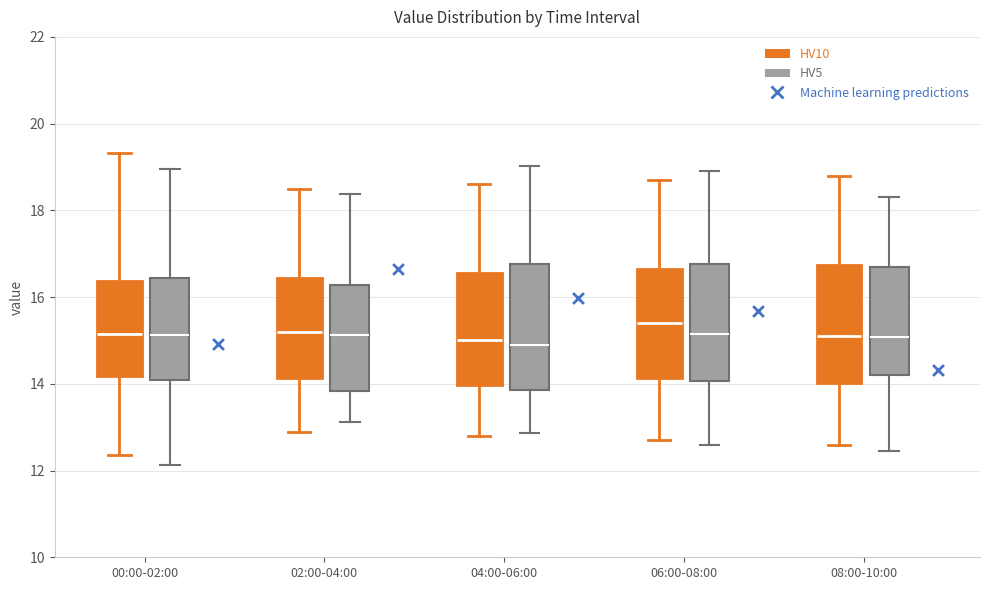

Where does the upper whisker of the box for 08:00-10:00 (HV10) end on the y-axis? The values are not printed on the chart, so give them approximately, as read against the axis.

18.8